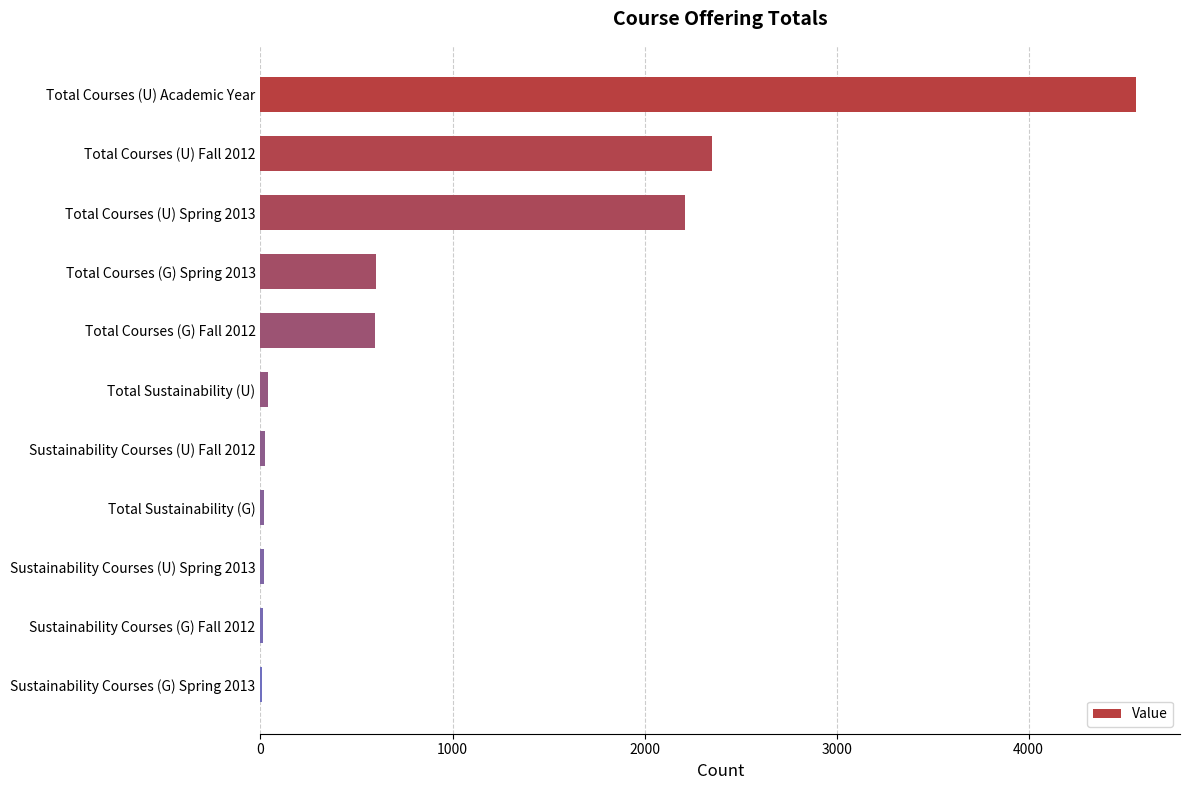

The value at Total Courses (U) Spring 2013 is 2211. True or false?

True